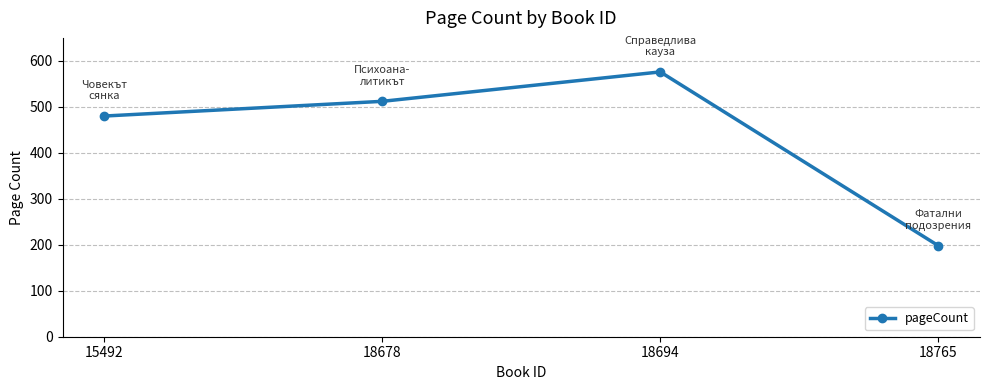

What is the difference between the values at 18694 and 18765?

378